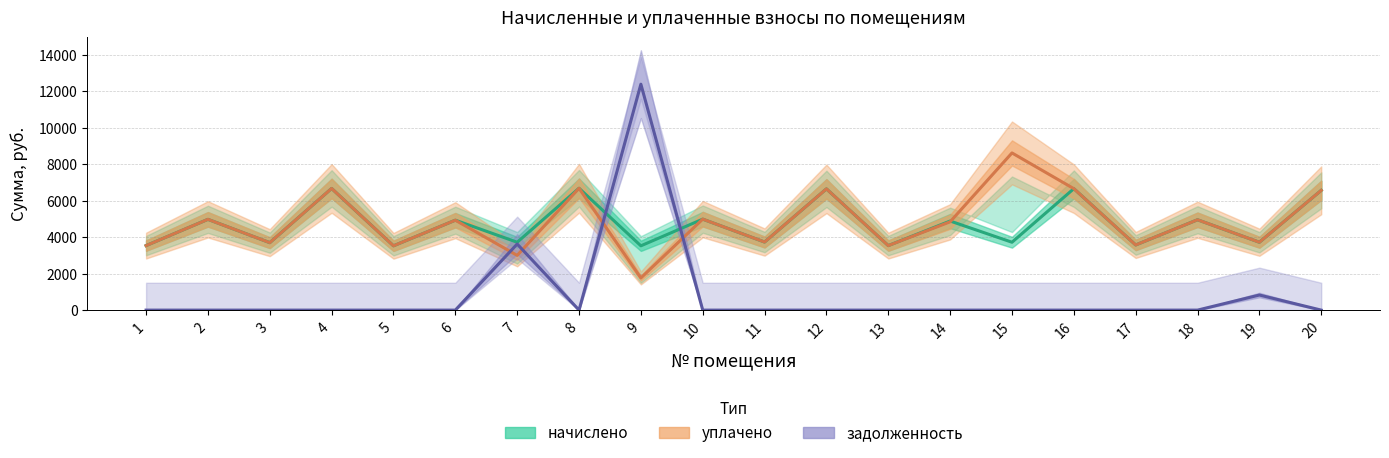

In задолженность, how many points are lower than both neighbors (excluding endpoints)?

1